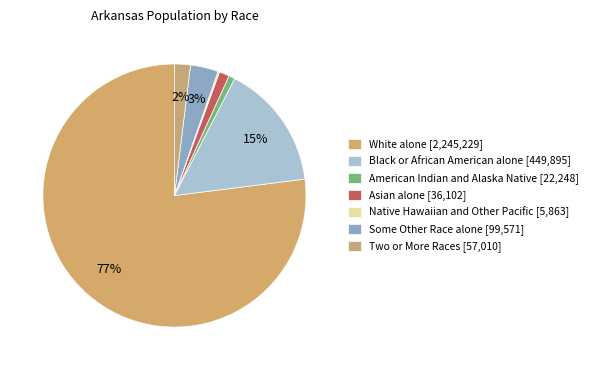

Does any single category account for the majority?

Yes